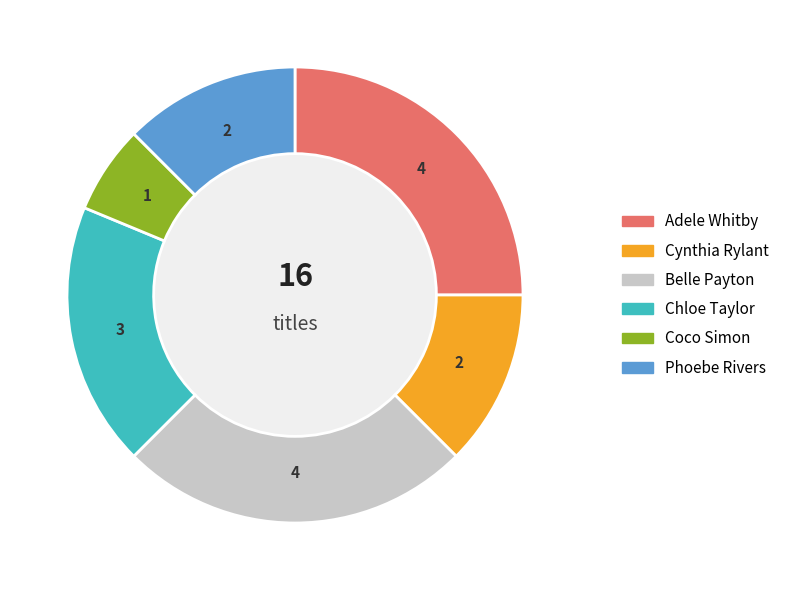

Which slice is the smallest?

Coco Simon